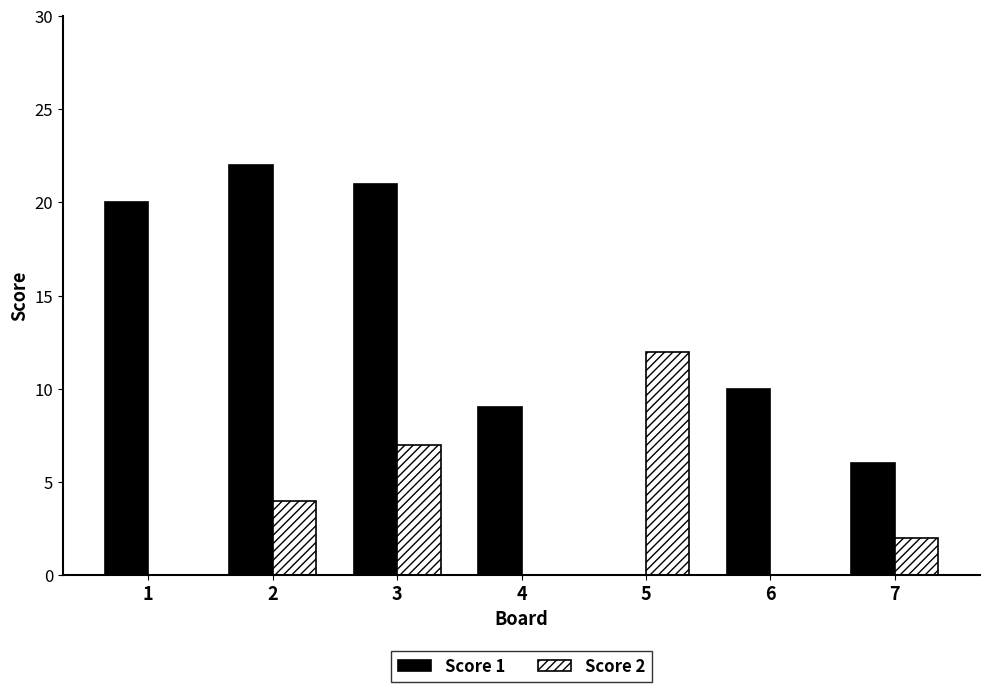

Is it true that Score 2 equals 7 at 3?

True